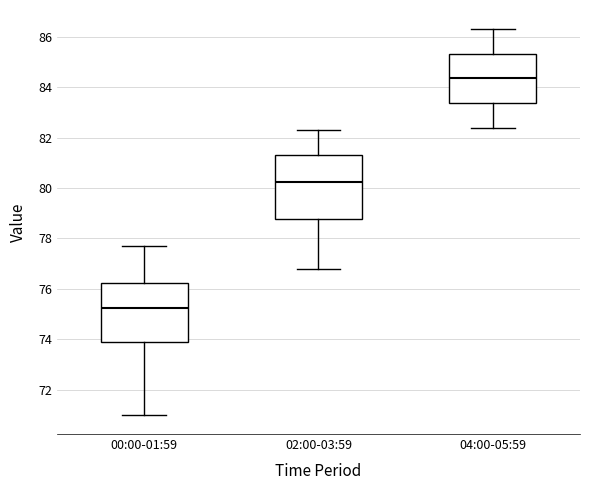

Reading left to right, transcribe this box plot: for each box, give where its median line is, the range the box spans, and where its two whiskers end, as read against the y-axis. The values are not printed on the chart, so give them approximately, as read against the axis.

00:00-01:59: median 75.2, box 73.8 to 76.2, whiskers 71.0 to 77.8
02:00-03:59: median 80.2, box 78.8 to 81.4, whiskers 76.8 to 82.4
04:00-05:59: median 84.4, box 83.4 to 85.4, whiskers 82.4 to 86.4